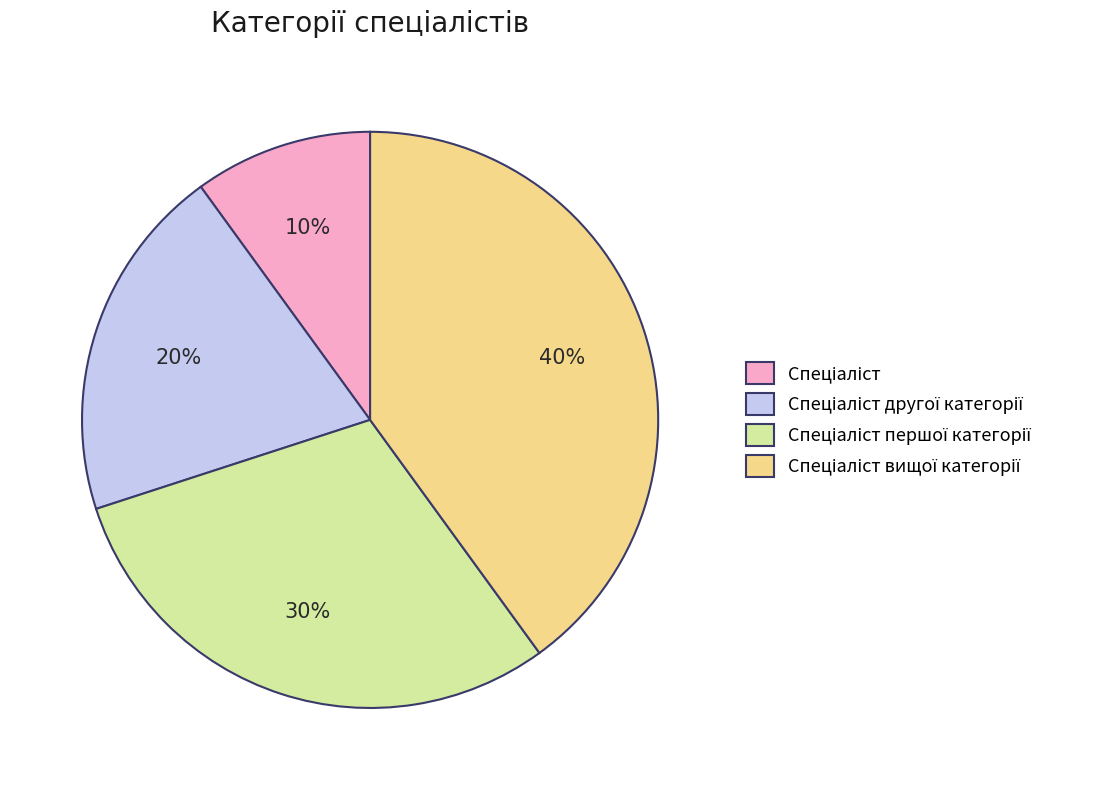

Is there a majority slice in this chart?

No